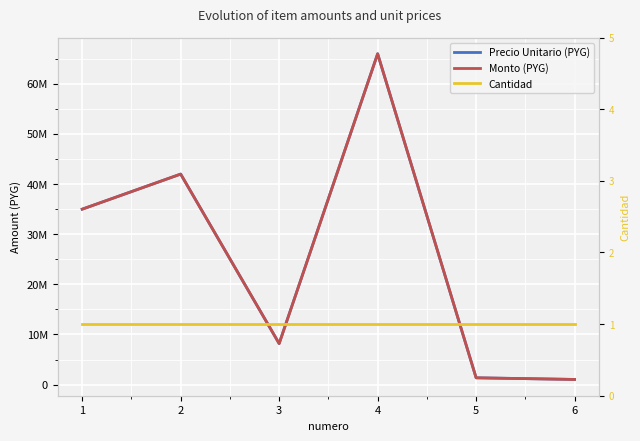

What is the difference between the second highest and second lowest values in the Precio Unitario (PYG) series?

40642815